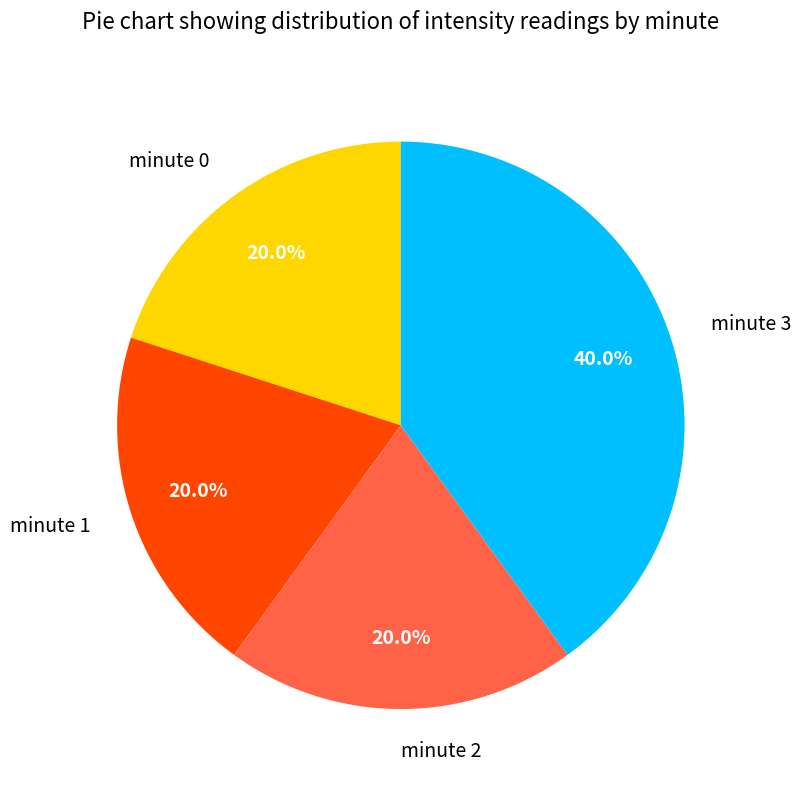

Count the number of slices in the pie.

4